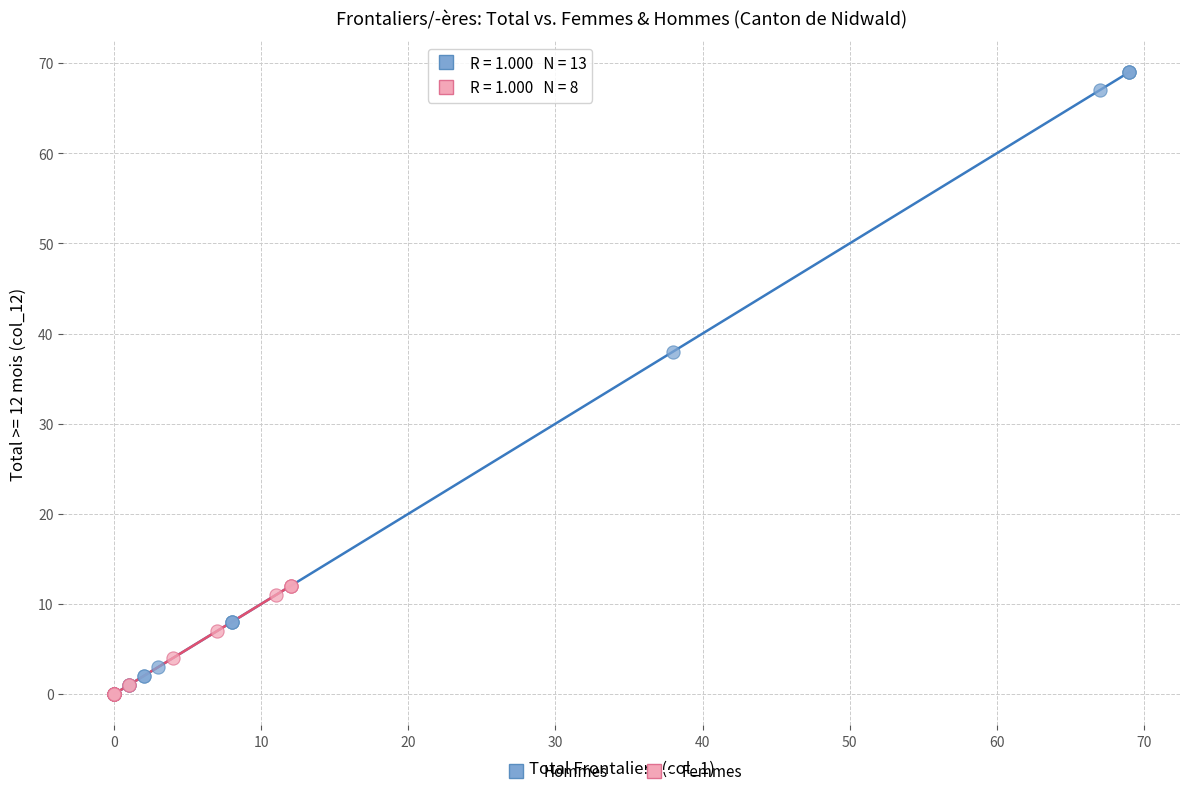

Which series reaches the maximum Y coordinate?

Hommes